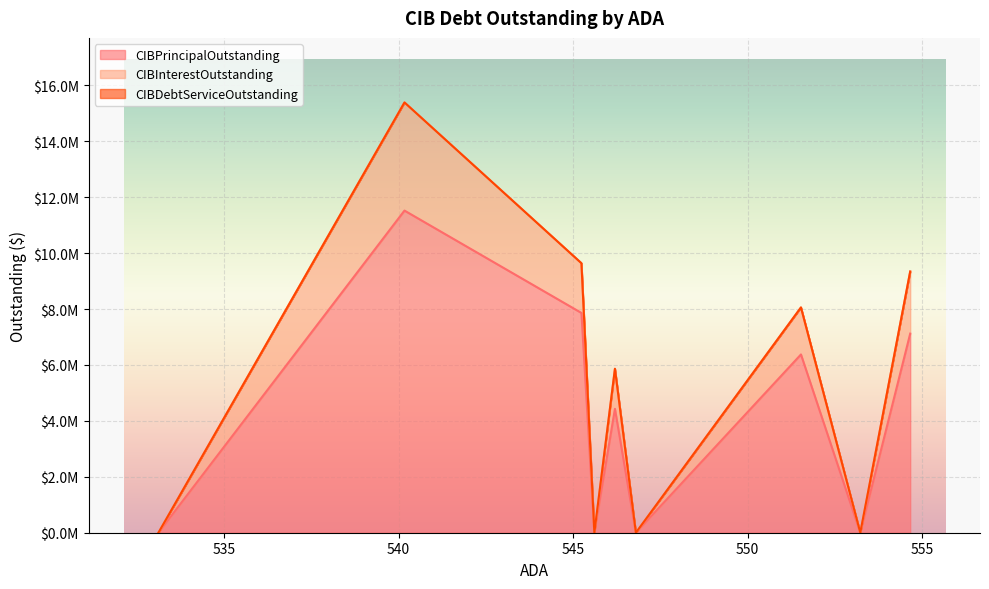

True or false: CIBDebtServiceOutstanding and CIBPrincipalOutstanding cross at least once.

False